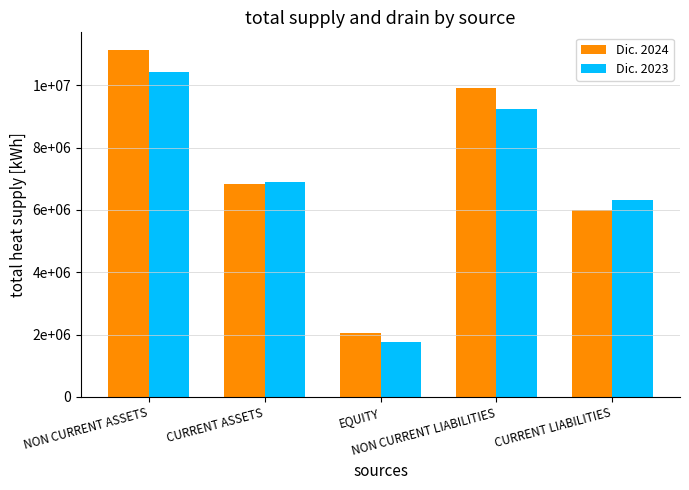

At which label does Dic. 2023 first exceed 6886284?

NON CURRENT ASSETS